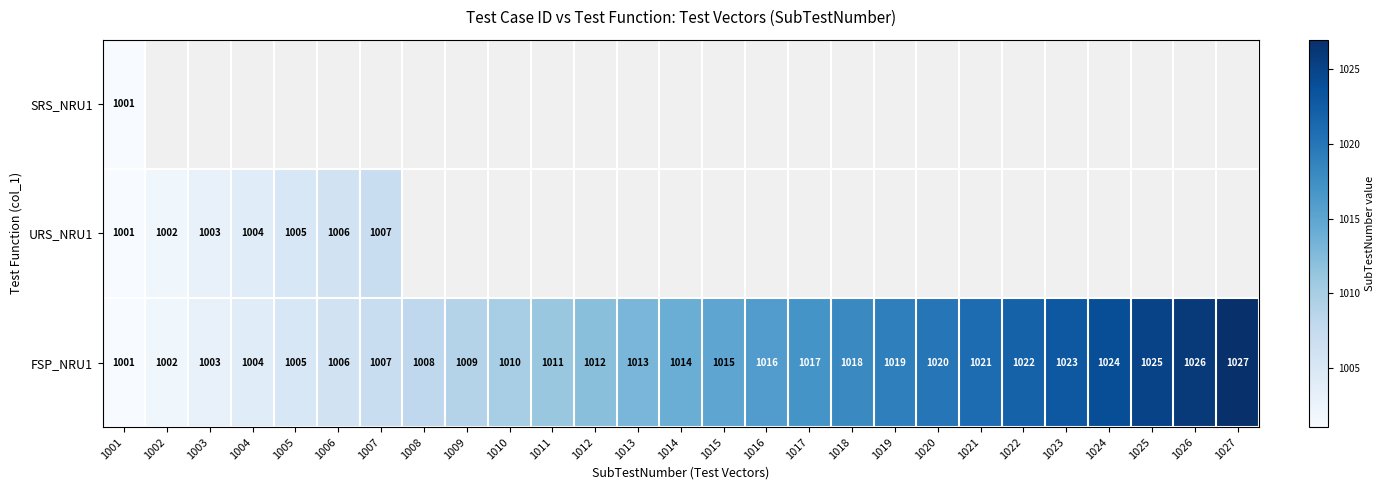

Is it true that FSP_NRU1 equals 402.9 at 1017?

False